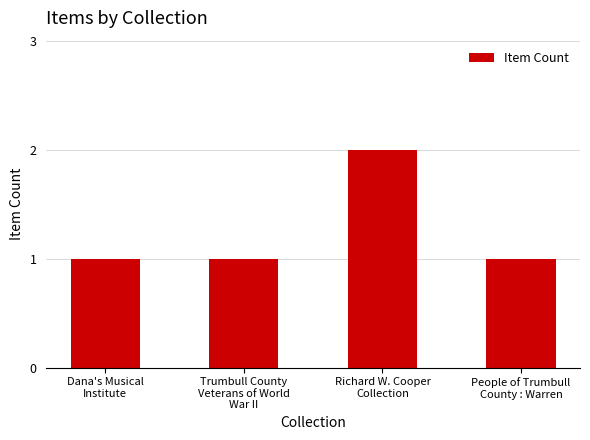

What is the change in value from Dana's Musical
Institute to Richard W. Cooper
Collection?

+1